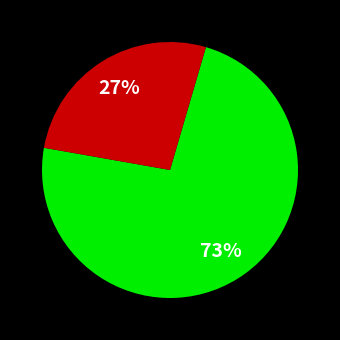

Is there any slice that represents more than half of the pie?

Yes